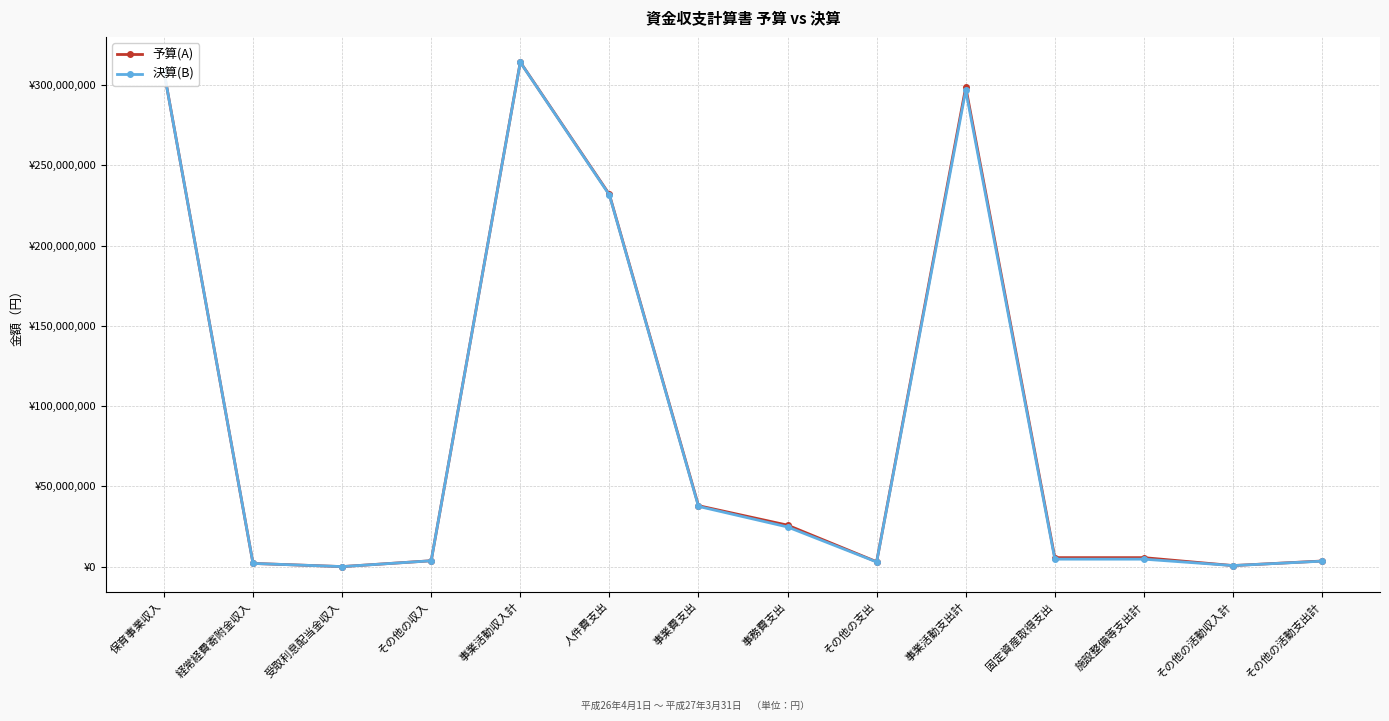

Between 固定資産取得支出 and その他の活動支出計, which is larger?

固定資産取得支出